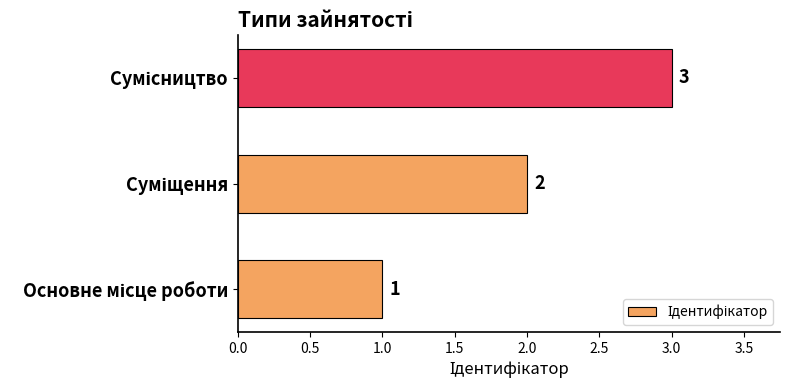

What is the sum of all values?

6